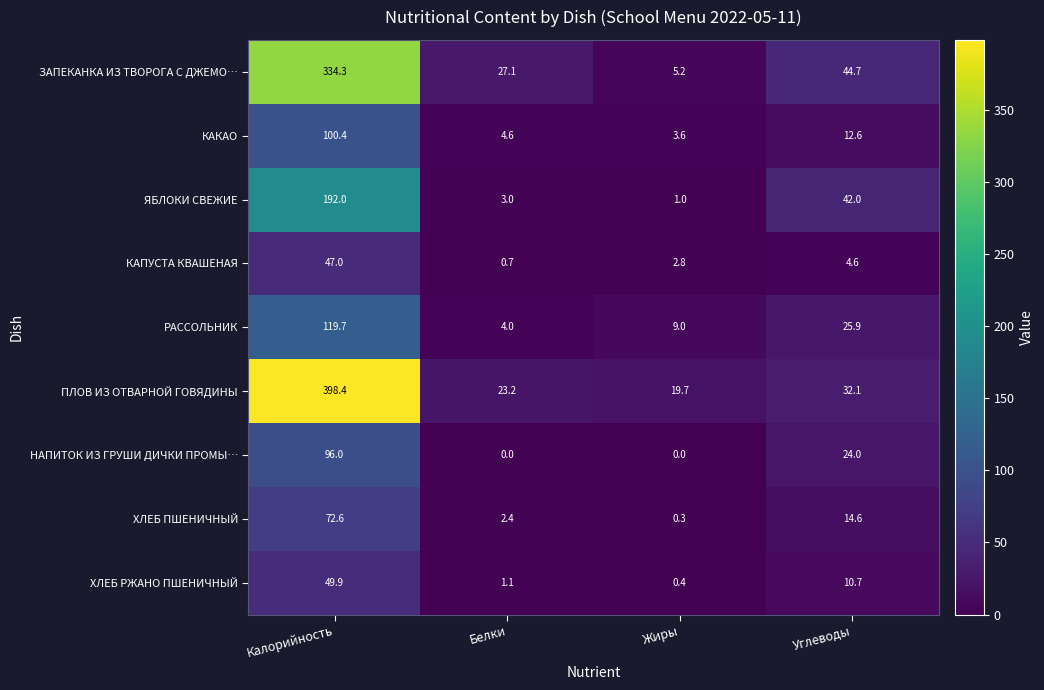

List the series in order of their peak value, highest first.

ПЛОВ ИЗ ОТВАРНОЙ ГОВЯДИНЫ, ЗАПЕКАНКА ИЗ ТВОРОГА С ДЖЕМО…, ЯБЛОКИ СВЕЖИЕ, РАССОЛЬНИК, КАКАО, НАПИТОК ИЗ ГРУШИ ДИЧКИ ПРОМЫ…, ХЛЕБ ПШЕНИЧНЫЙ, ХЛЕБ РЖАНО ПШЕНИЧНЫЙ, КАПУСТА КВАШЕНАЯ